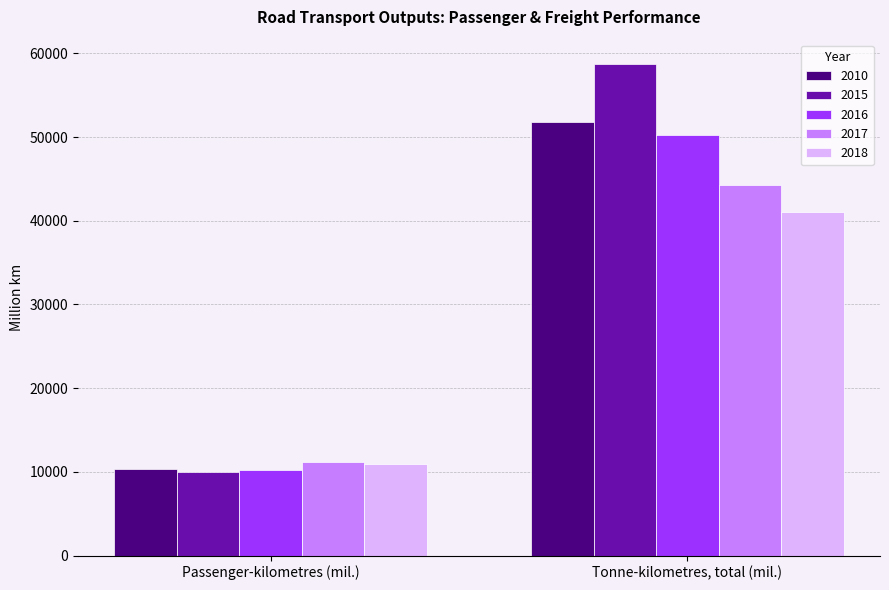

How many bars are there in total?

10